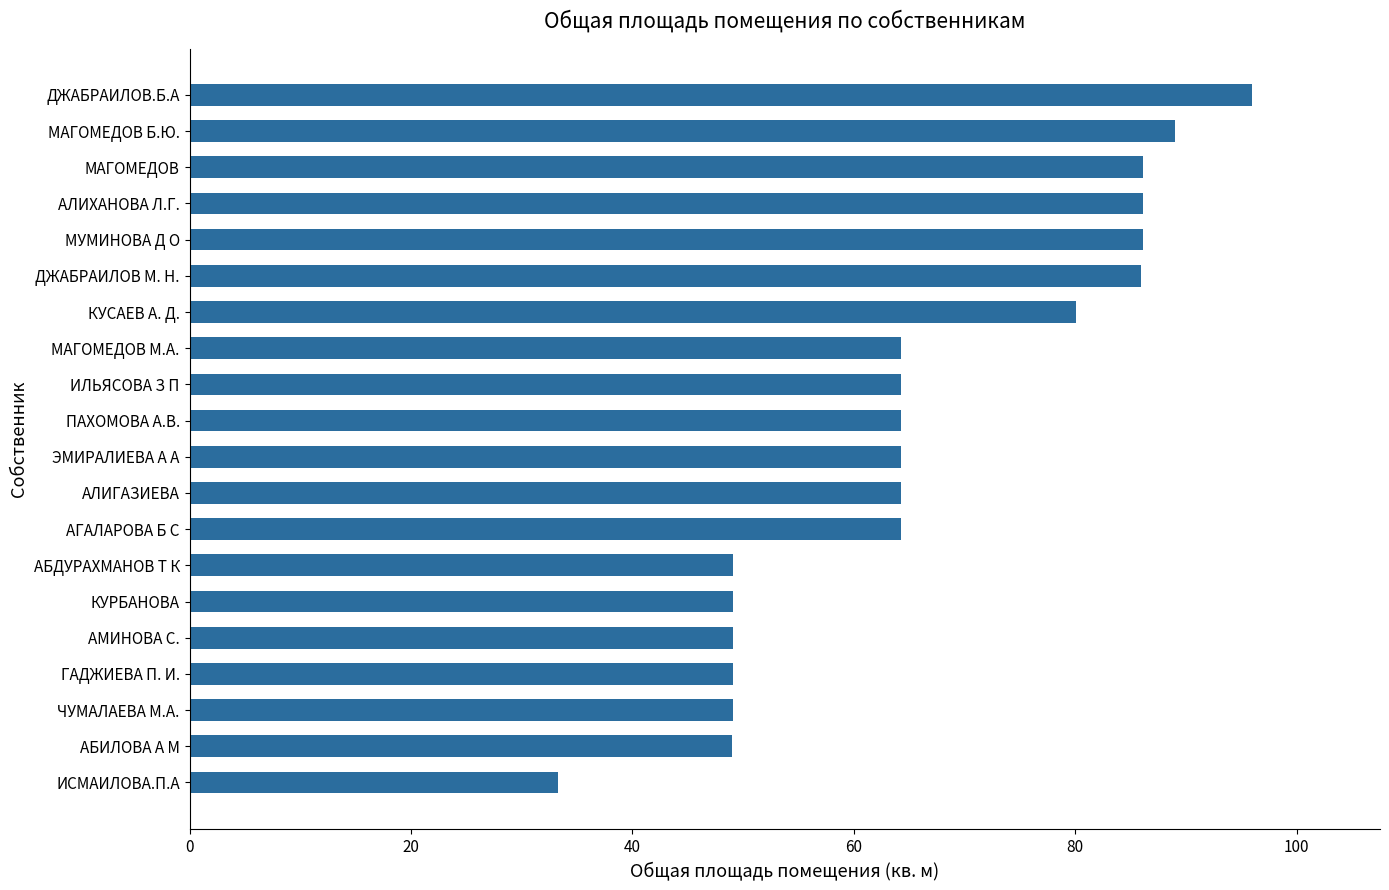

What is the difference between the maximum and minimum values?

62.7